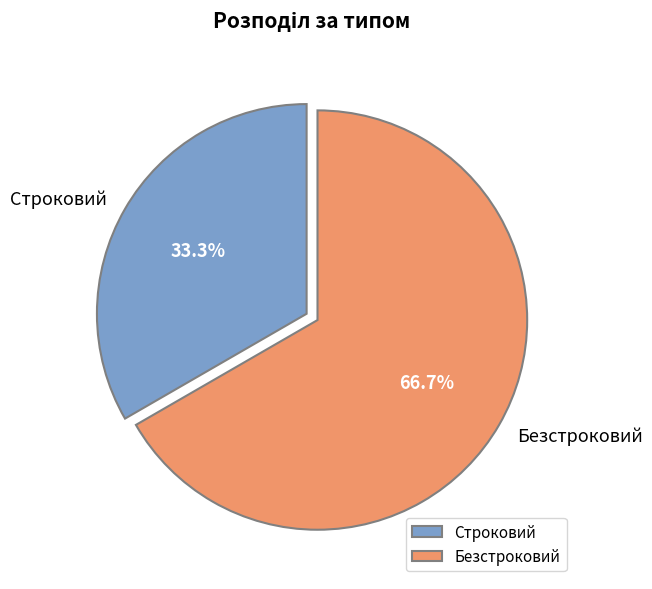

Which has a higher value, Безстроковий or Строковий?

Безстроковий